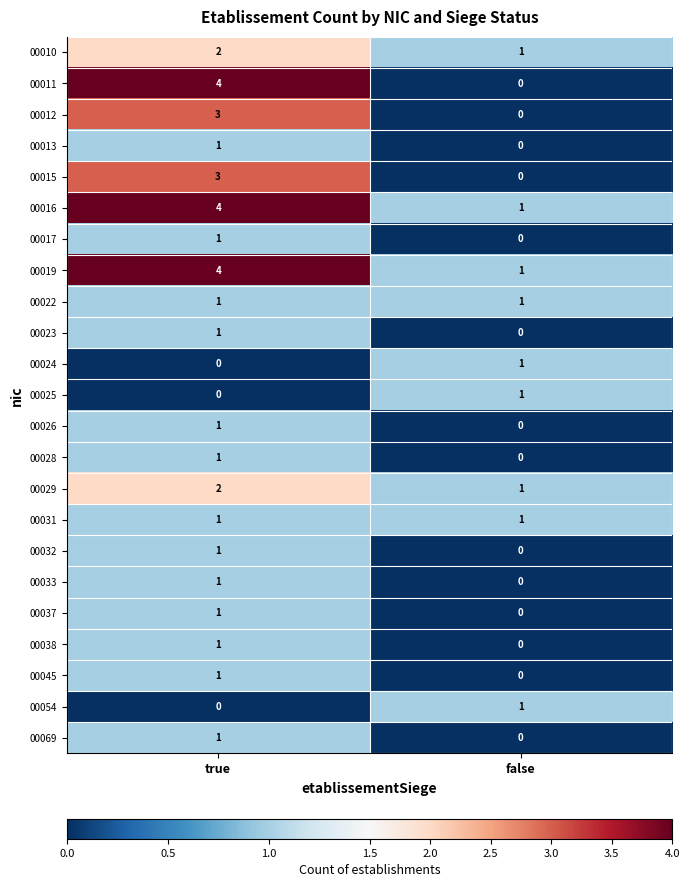

What is the difference between the maximum and minimum values in the 00015 series?

3